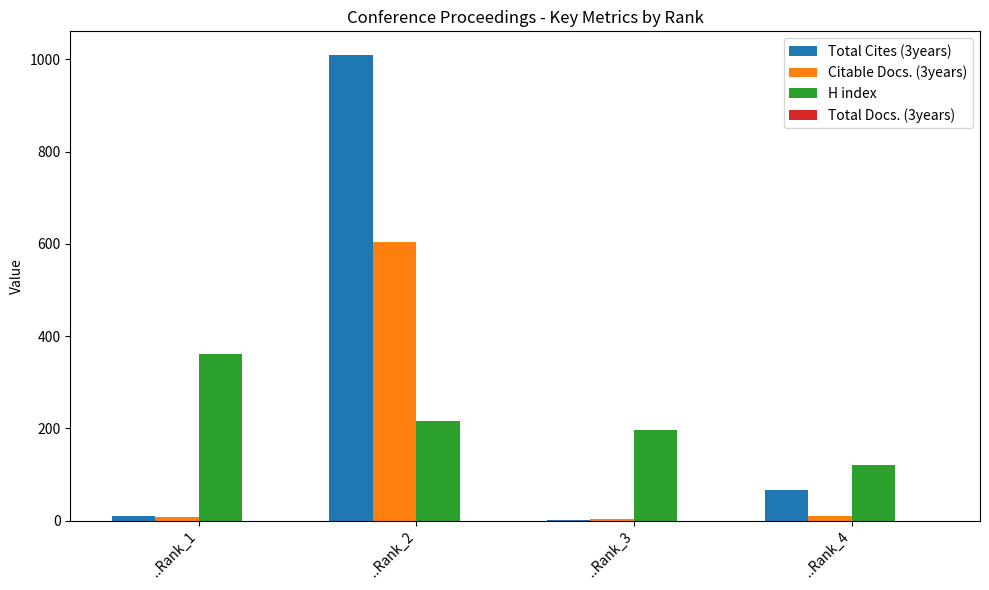

What is the total value across all series at ..Rank_4?

198